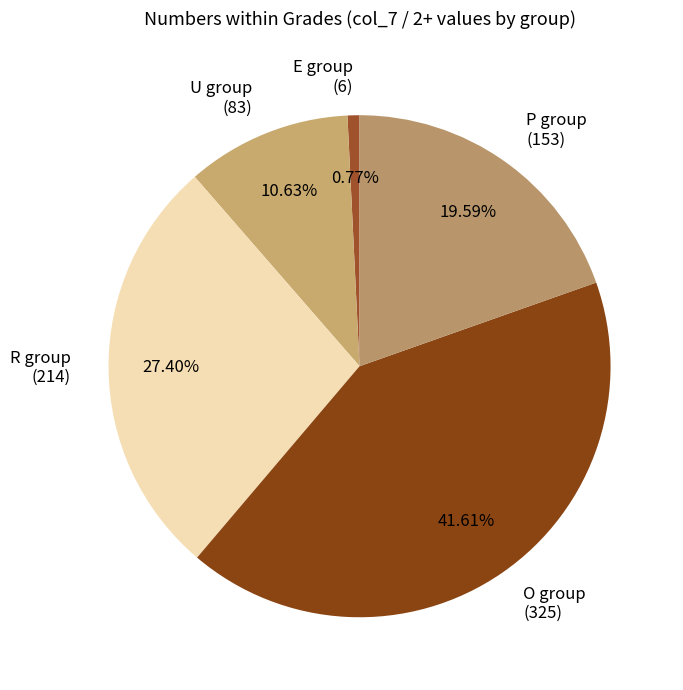

To the nearest percent, what is the average slice percentage?

20%